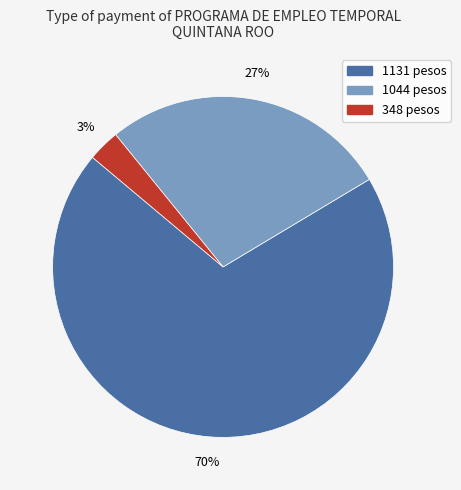

To the nearest percent, what is the difference between the largest and smallest slice percentages?

67%